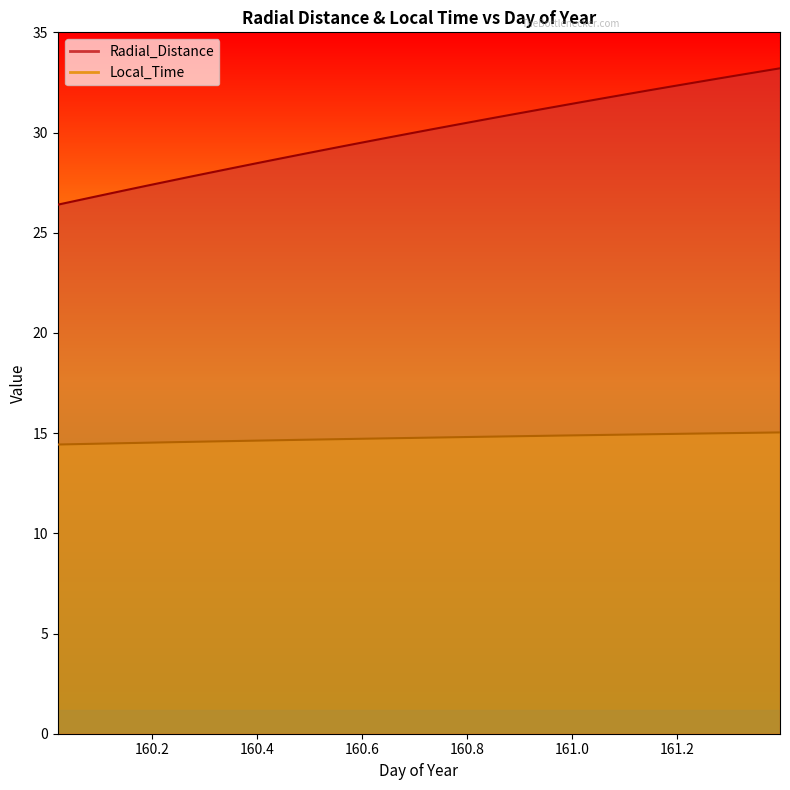

True or false: Radial_Distance and Local_Time intersect in this chart.

False